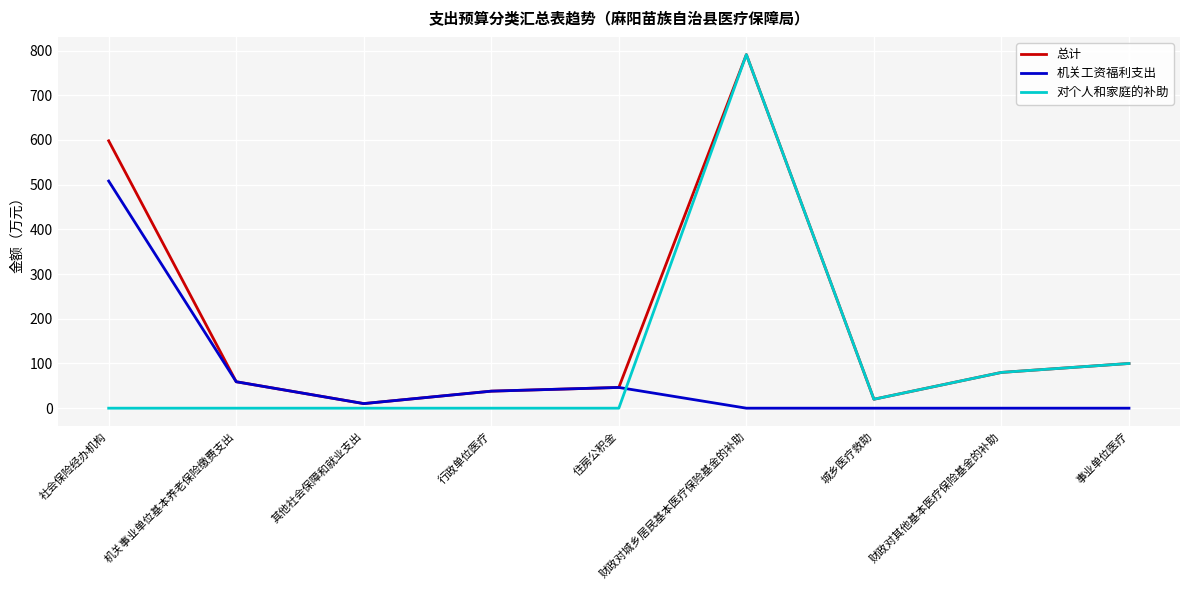

Where does the 机关工资福利支出 series first go above 10?

社会保险经办机构